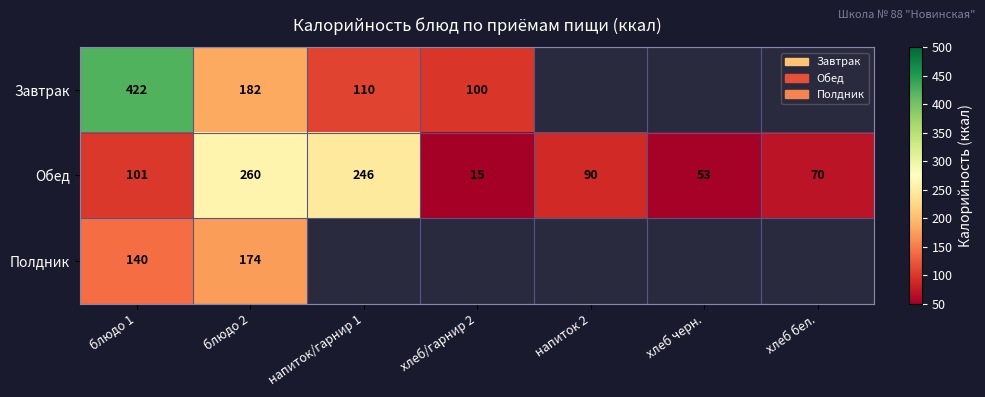

What is the total value across all series at блюдо 2?

616